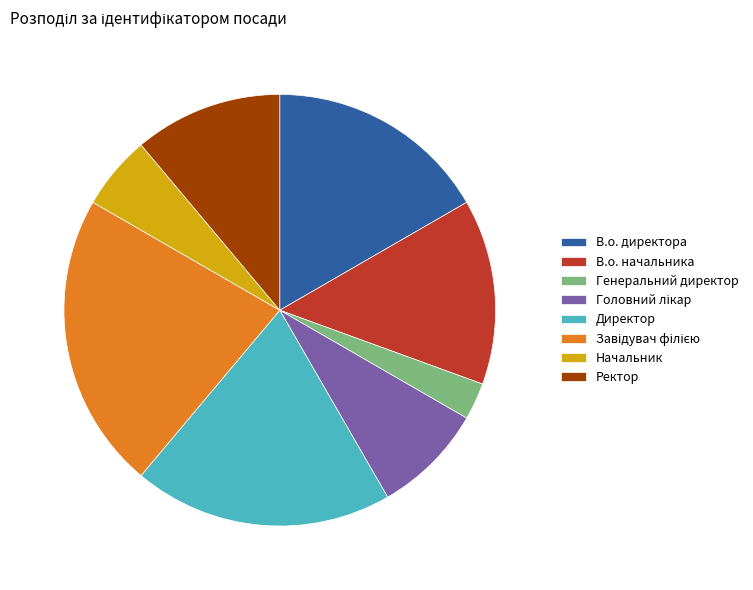

Between Директор and Начальник, which is larger?

Директор